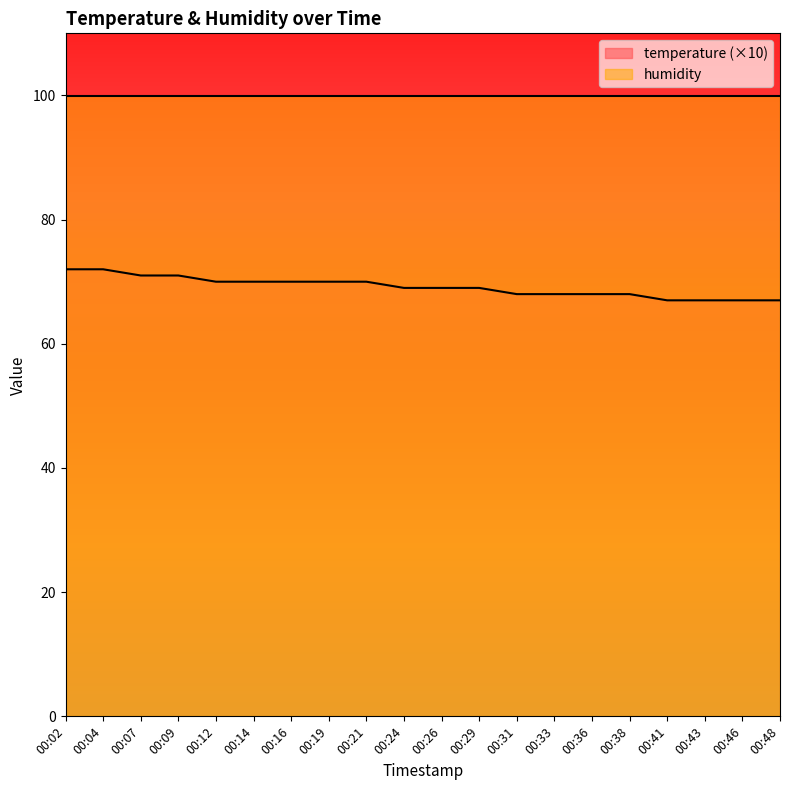

What is the value of the 5th point from the left?

70